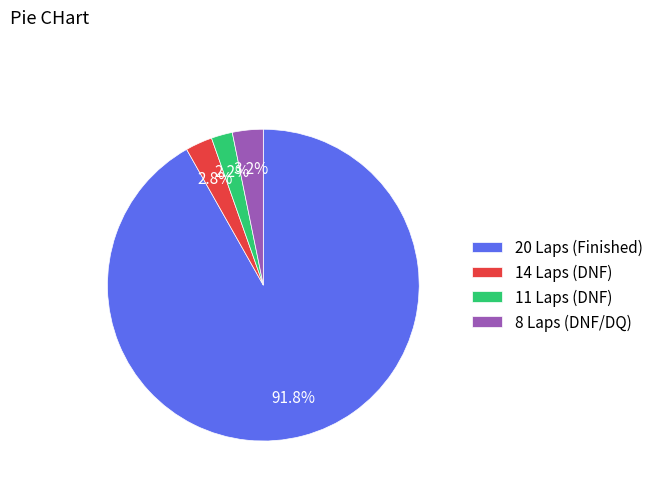

What is the majority slice?

20 Laps (Finished)